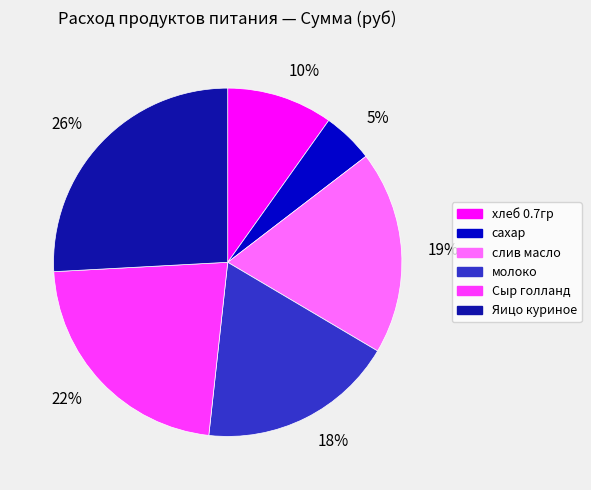

Count the number of slices in the pie.

6